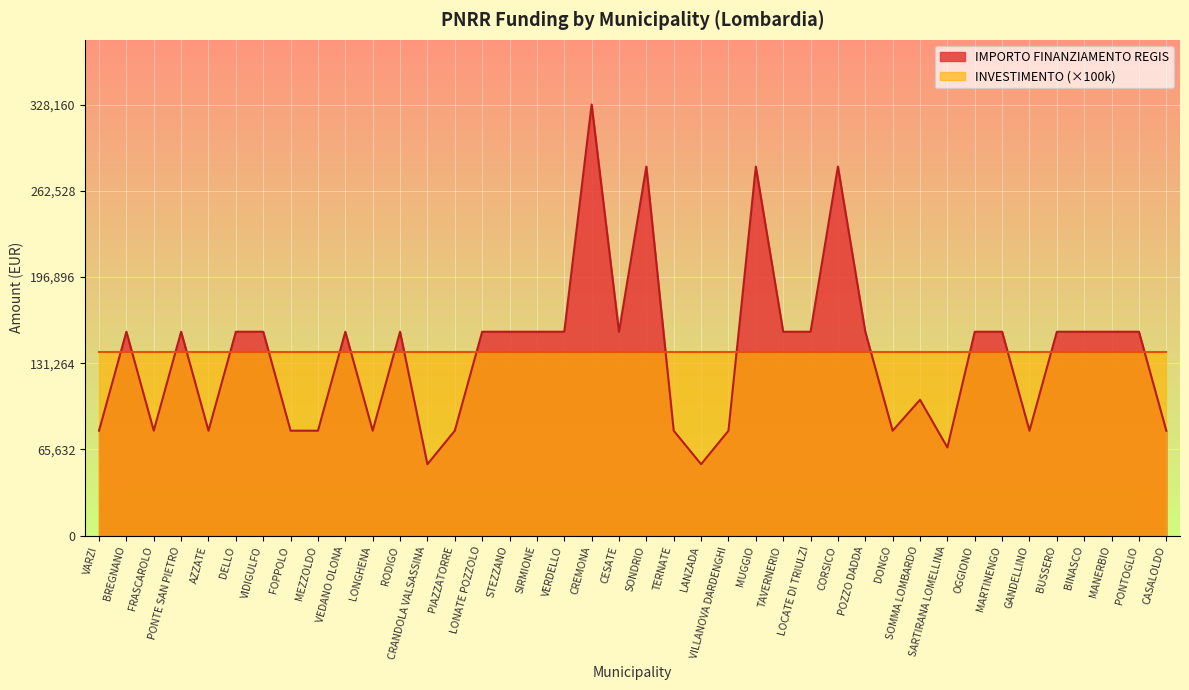

What is the sum of the values at GANDELLINO and MUGGIO?

360854